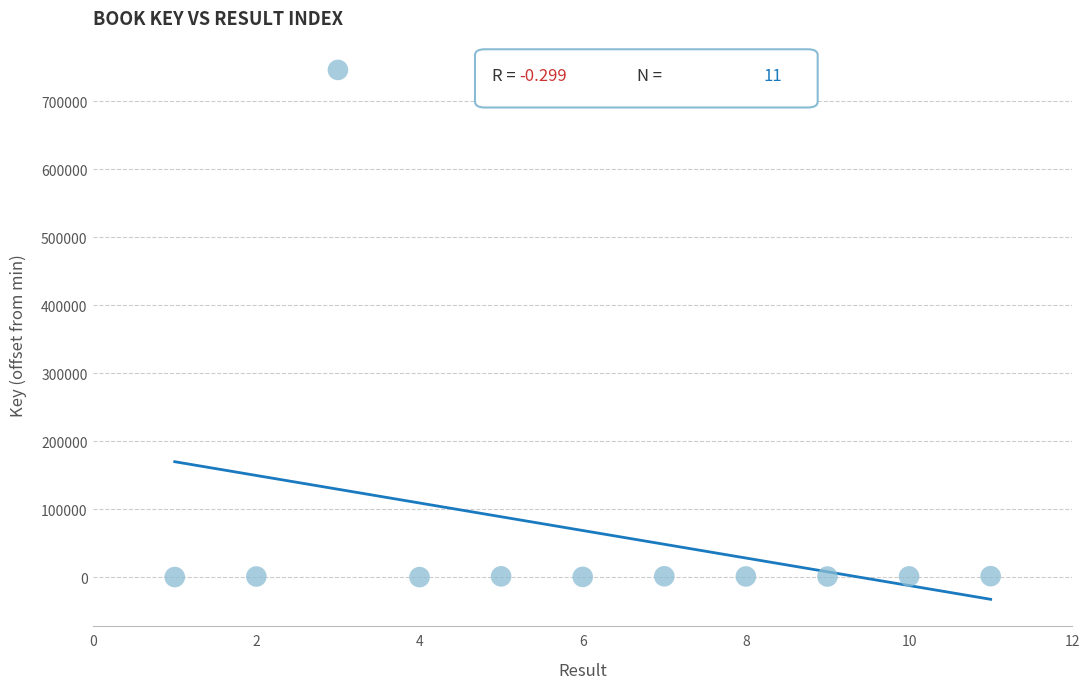

What is the range of X values (max minus min)?

10